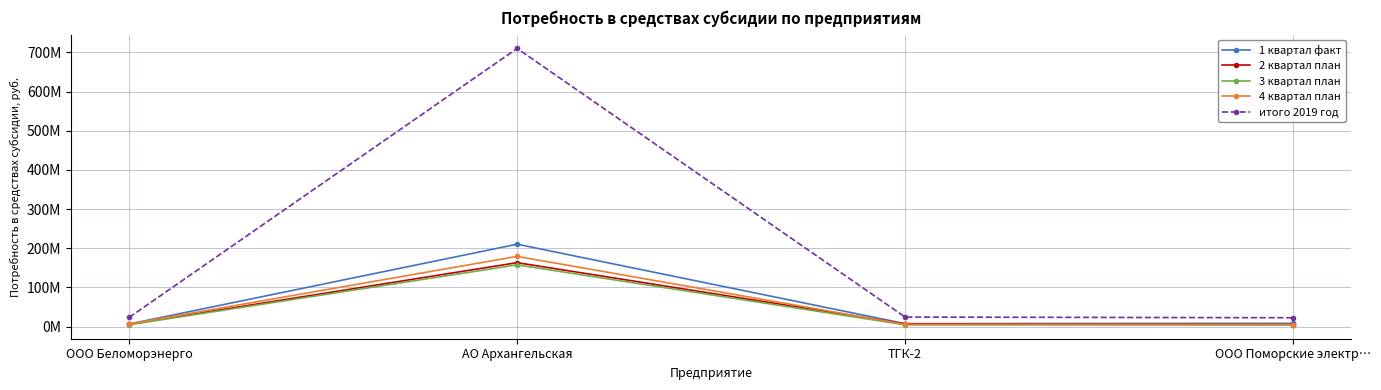

At which label is 4 квартал план closest to 92083323?

ООО Беломорэнерго